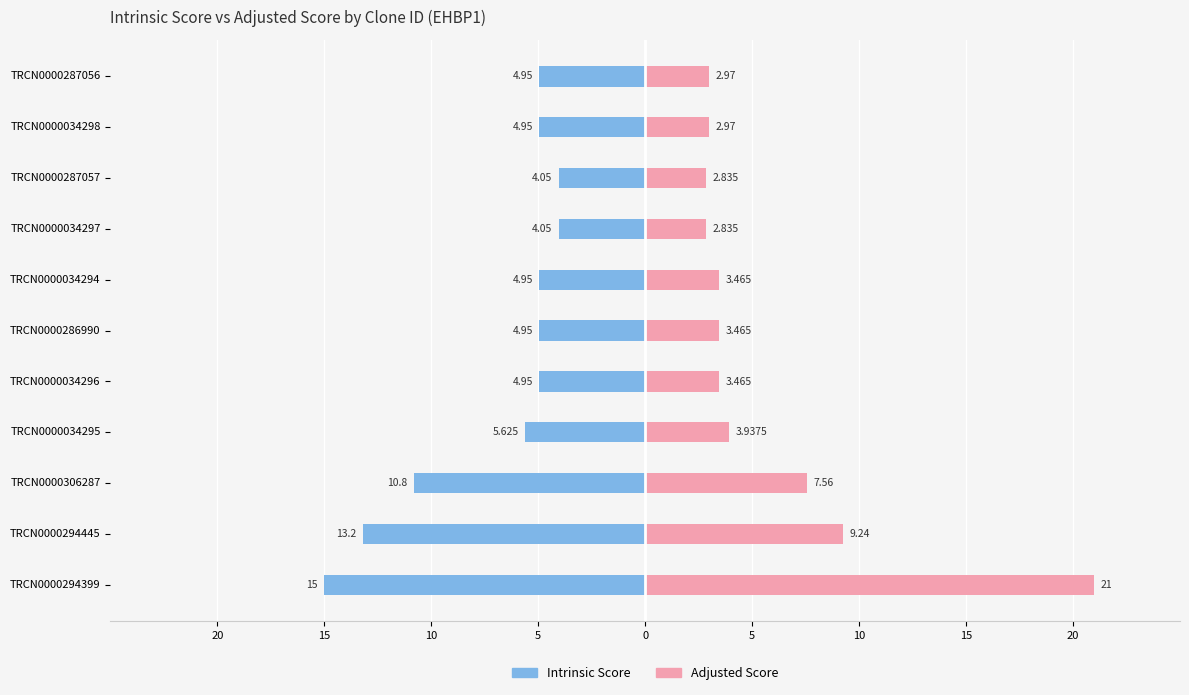

How many values in the Adjusted Score series are below 3?

4